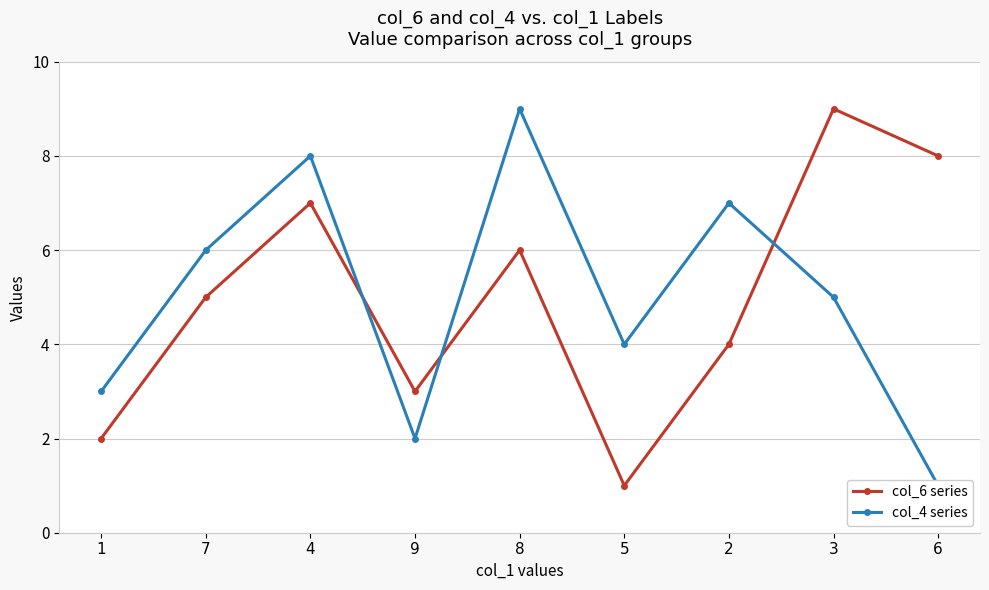

At which category does col_4 series reach its first local peak?

4